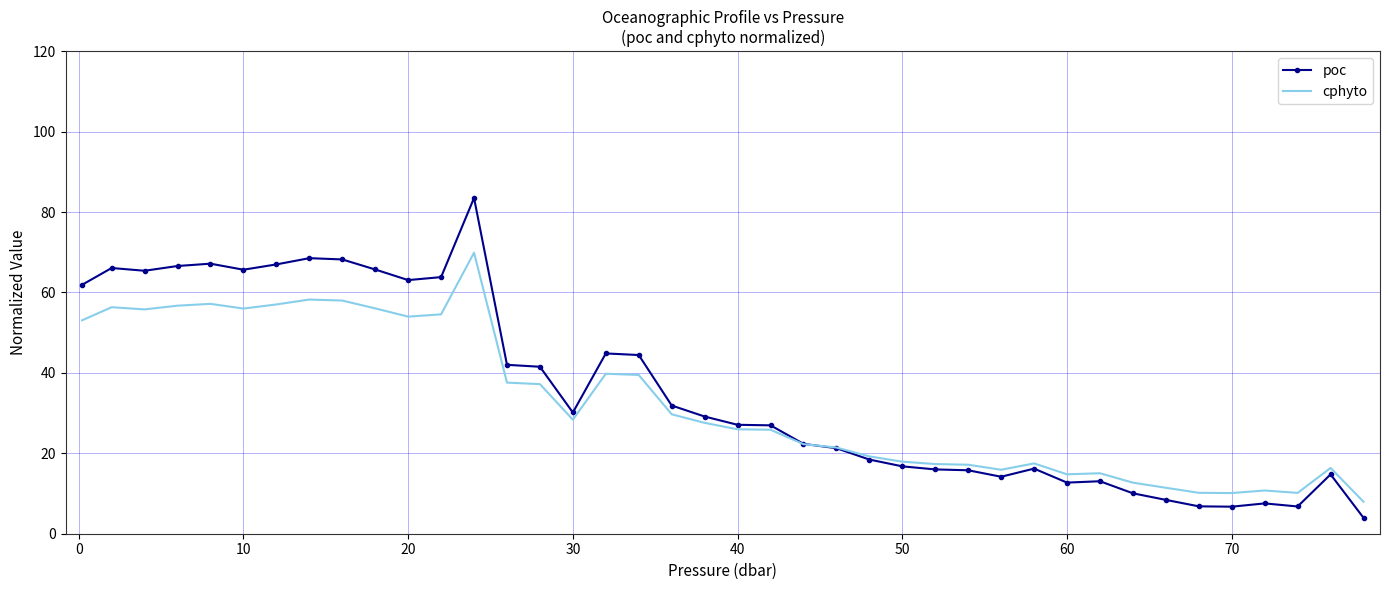

Which series ends up on top after the final intersection of poc and cphyto?

cphyto